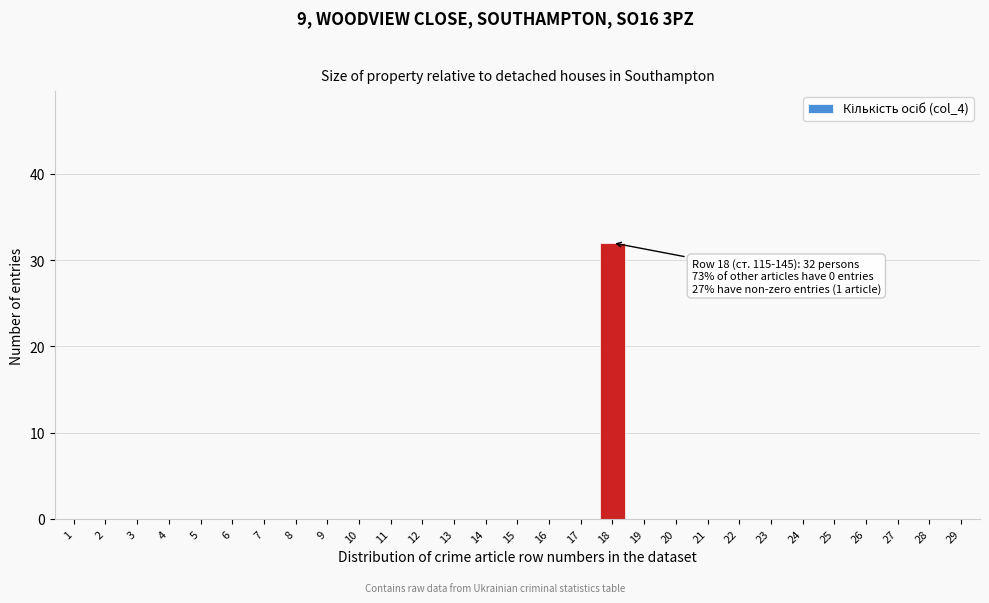

Reading left to right, extract all data points from this chart.

1=0	2=0	3=0	4=0	5=0	6=0	7=0	8=0	9=0	10=0	11=0	12=0	13=0	14=0	15=0	16=0	17=0	18=32	19=0	20=0	21=0	22=0	23=0	24=0	25=0	26=0	27=0	28=0	29=0